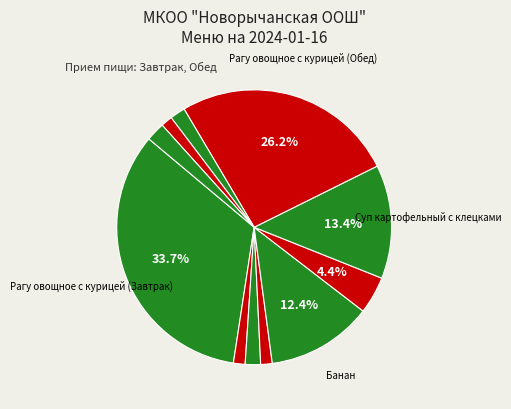

How many slices are in this pie chart?

11